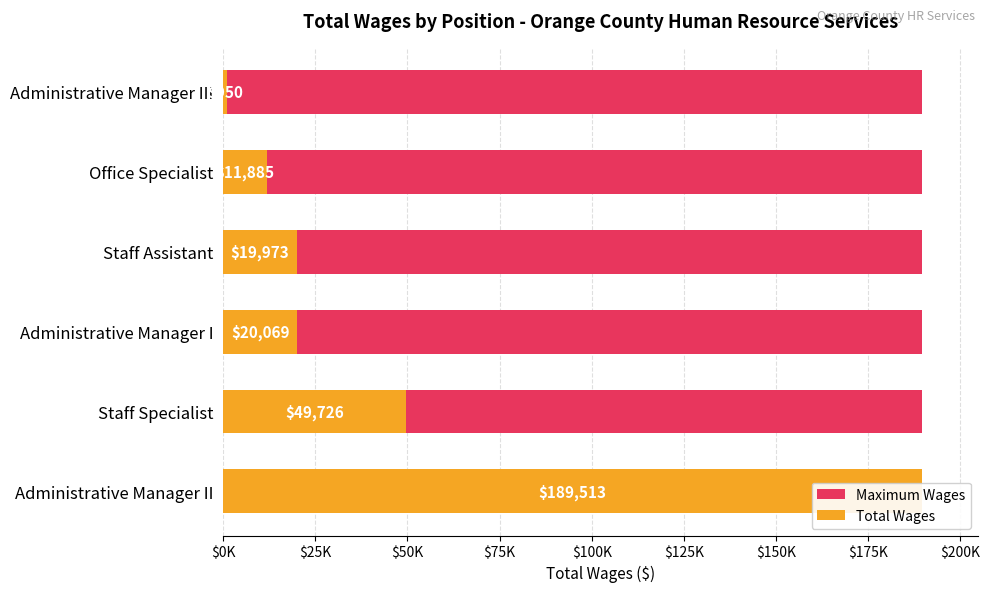

What is the minimum value for Total Wages?

950.0